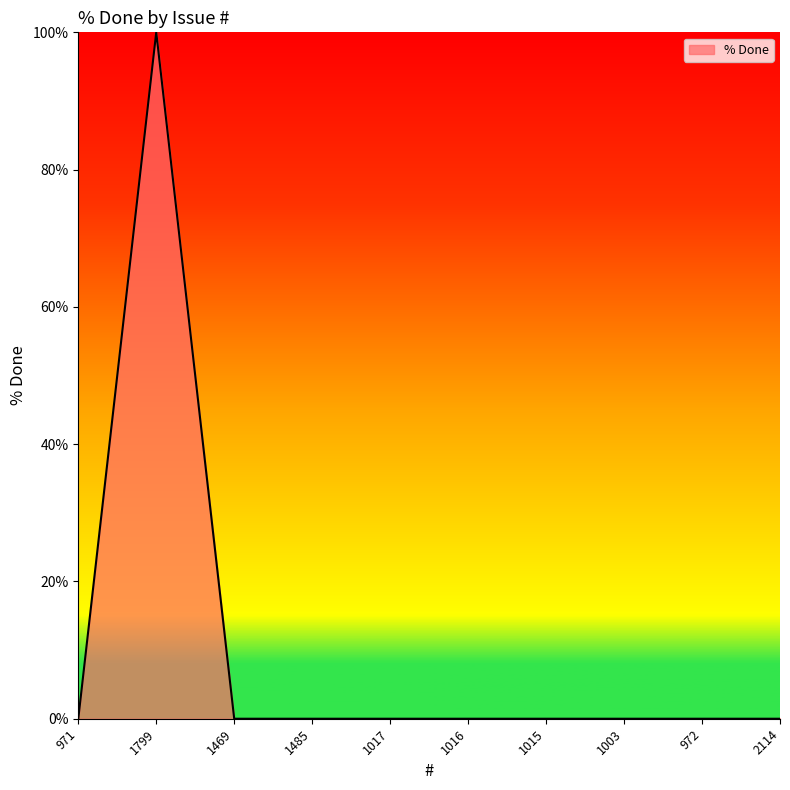

True or false: the data has more than 0 interior local peaks.

True